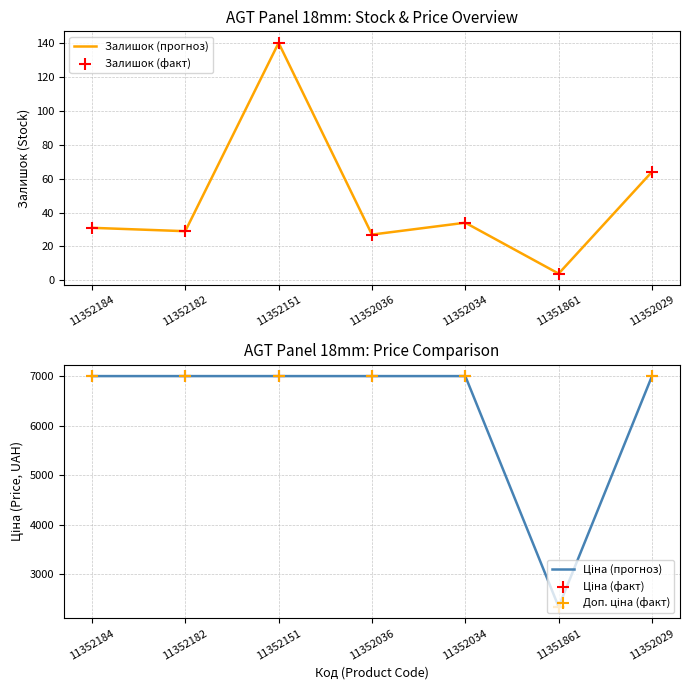

What are all the series names shown in the legend?

Залишок (прогноз), Залишок (факт), Ціна (прогноз), Ціна (факт), Доп. ціна (факт)